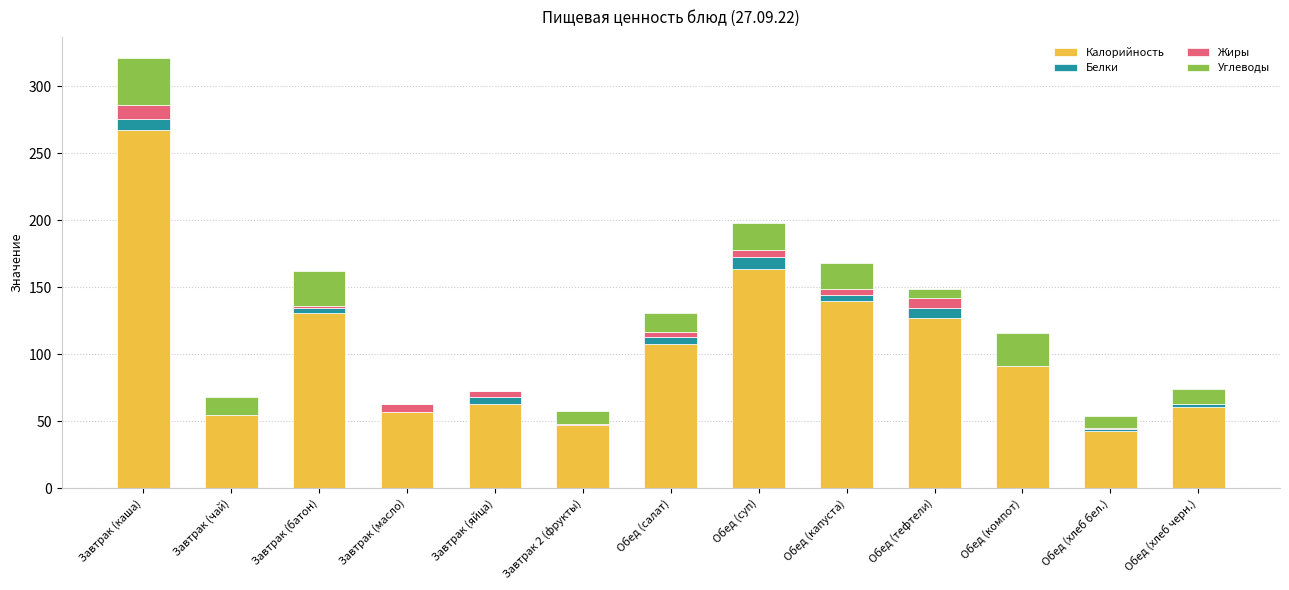

What are all the series names shown in the legend?

Калорийность, Белки, Жиры, Углеводы